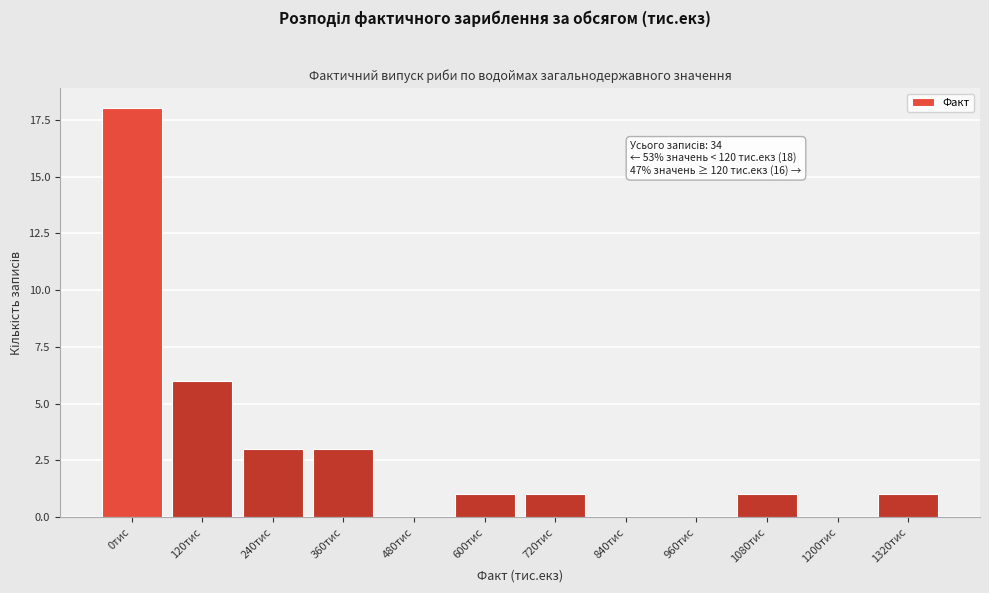

Reading right to left, extract all data points from this chart.

1320тис=1	1200тис=0	1080тис=1	960тис=0	840тис=0	720тис=1	600тис=1	480тис=0	360тис=3	240тис=3	120тис=6	0тис=18